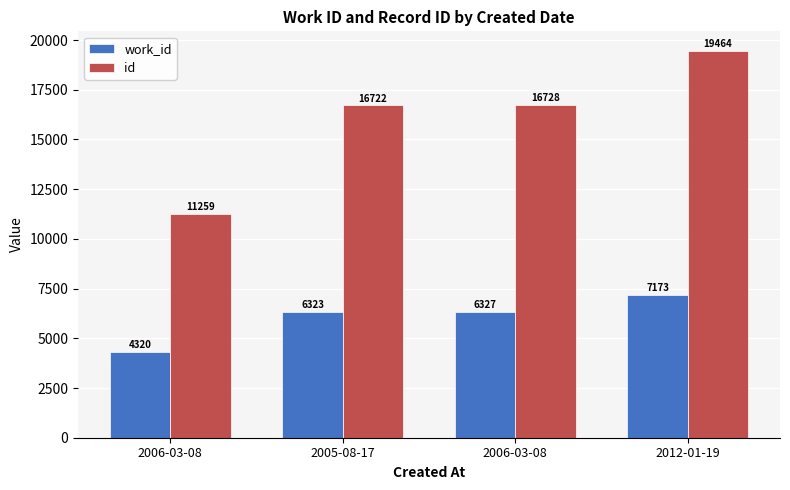

What is the label of the 2nd bar from the right?

2006-03-08